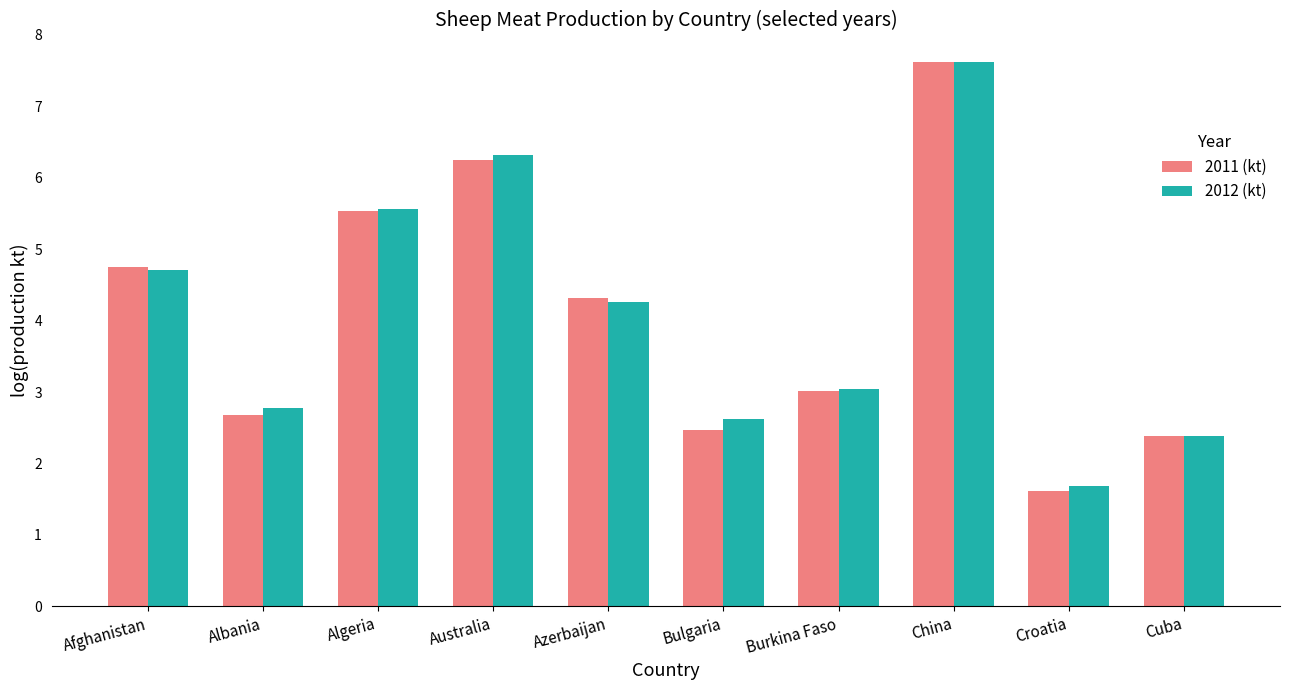

Where does the 2011 (kt) series first go above 4?

Afghanistan